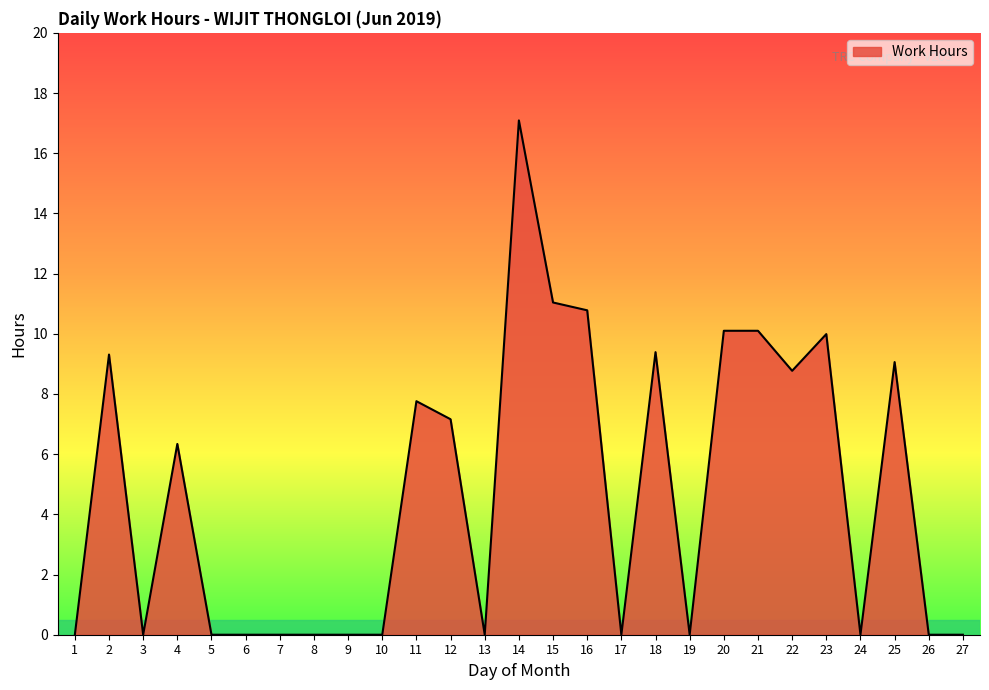

Approximately how many times larger is the value at 14 compared to 25?

1.9